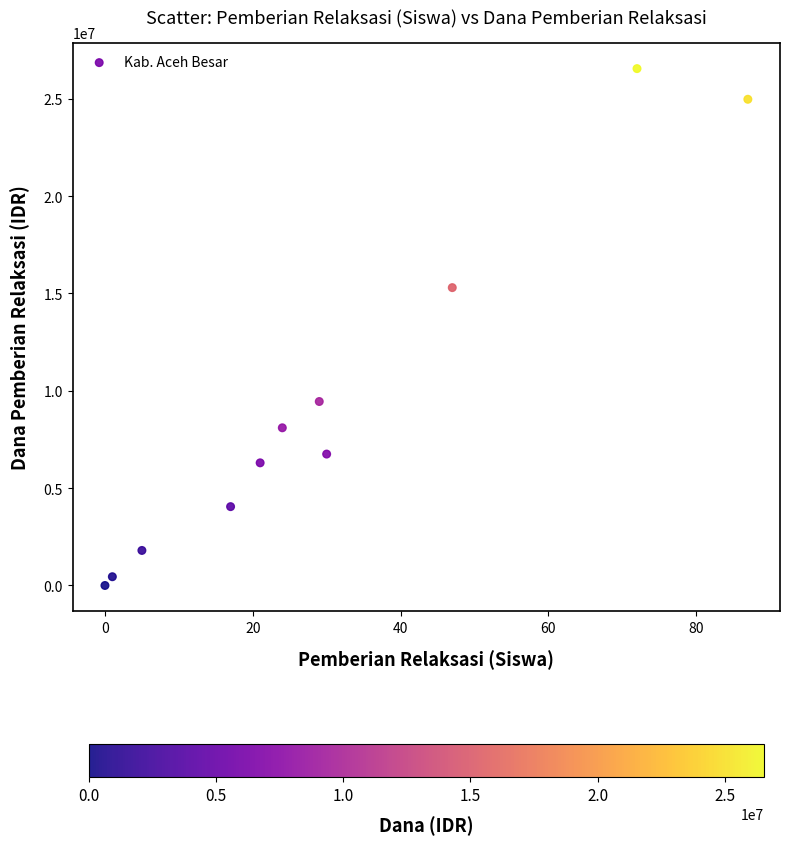

What is the range of Y values (max minus min)?

26550000